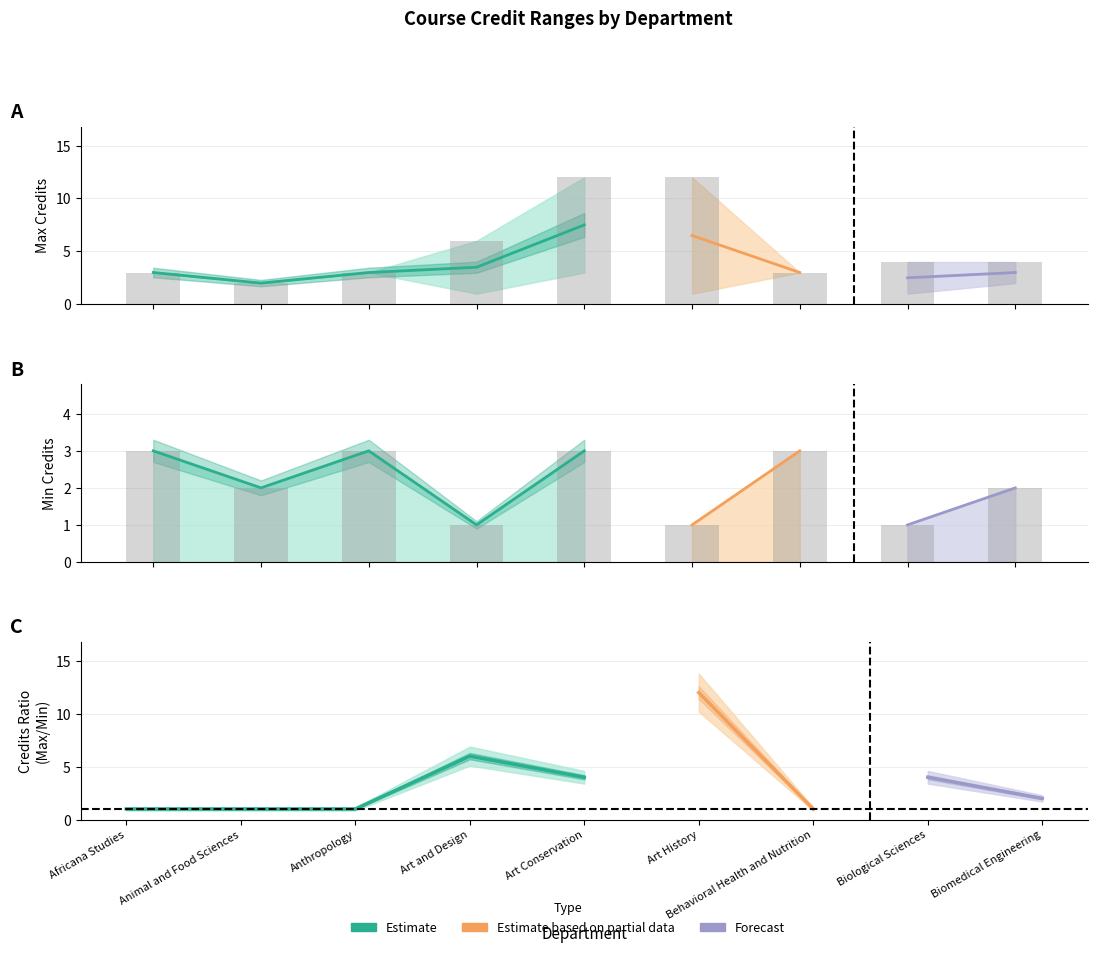

Is it true that Min Credits equals 2 at Art History?

False